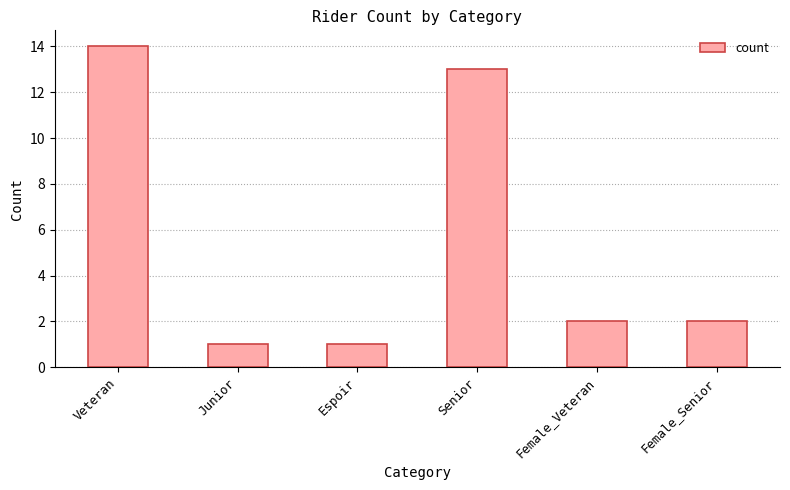

Count the number of categories in the chart.

6